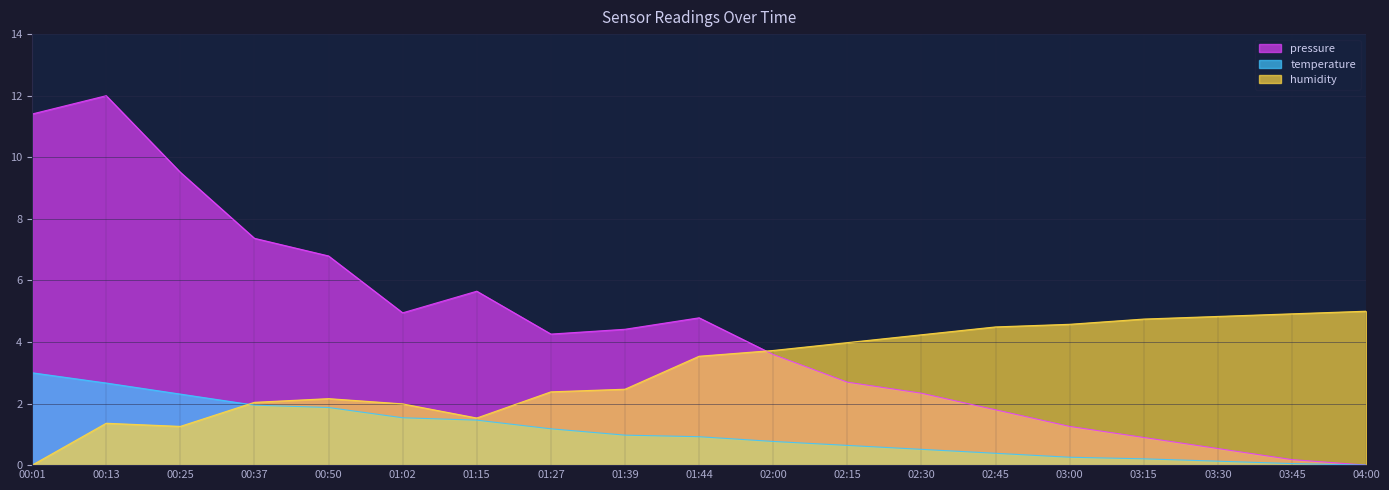

How many values in pressure are above zero?

18